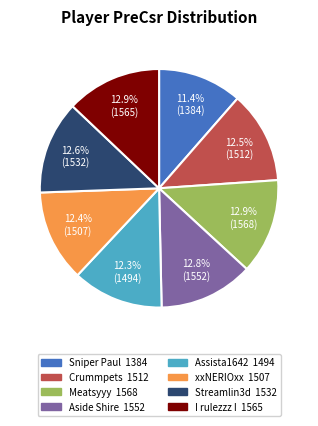

What percentage is the I rulezzz I slice, to the nearest percent?

13%